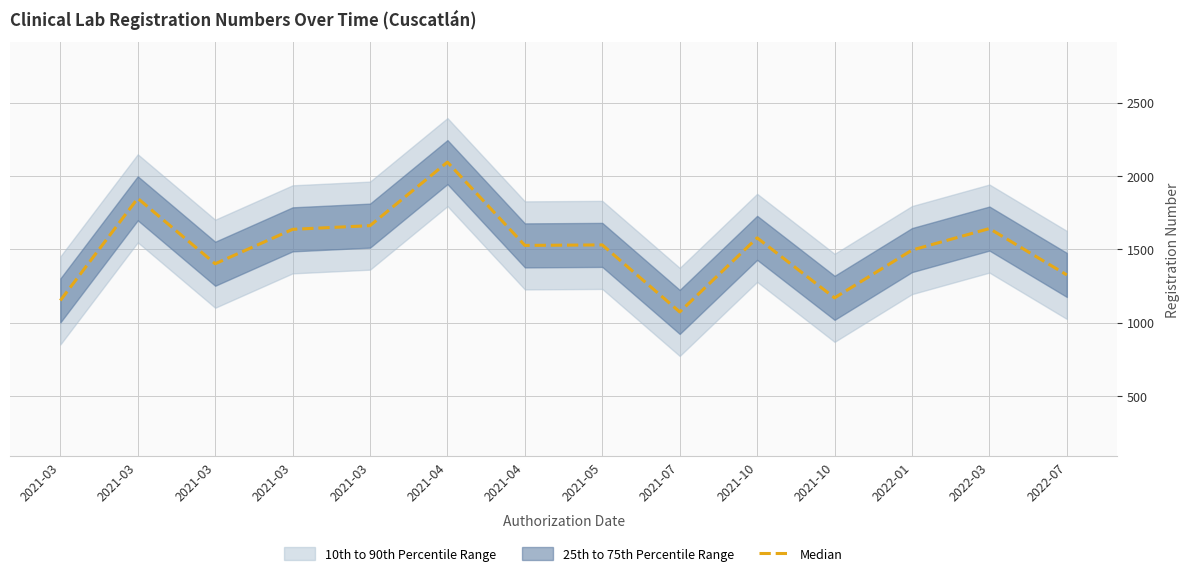

The value at 2021-03 is 1662.3. True or false?

True